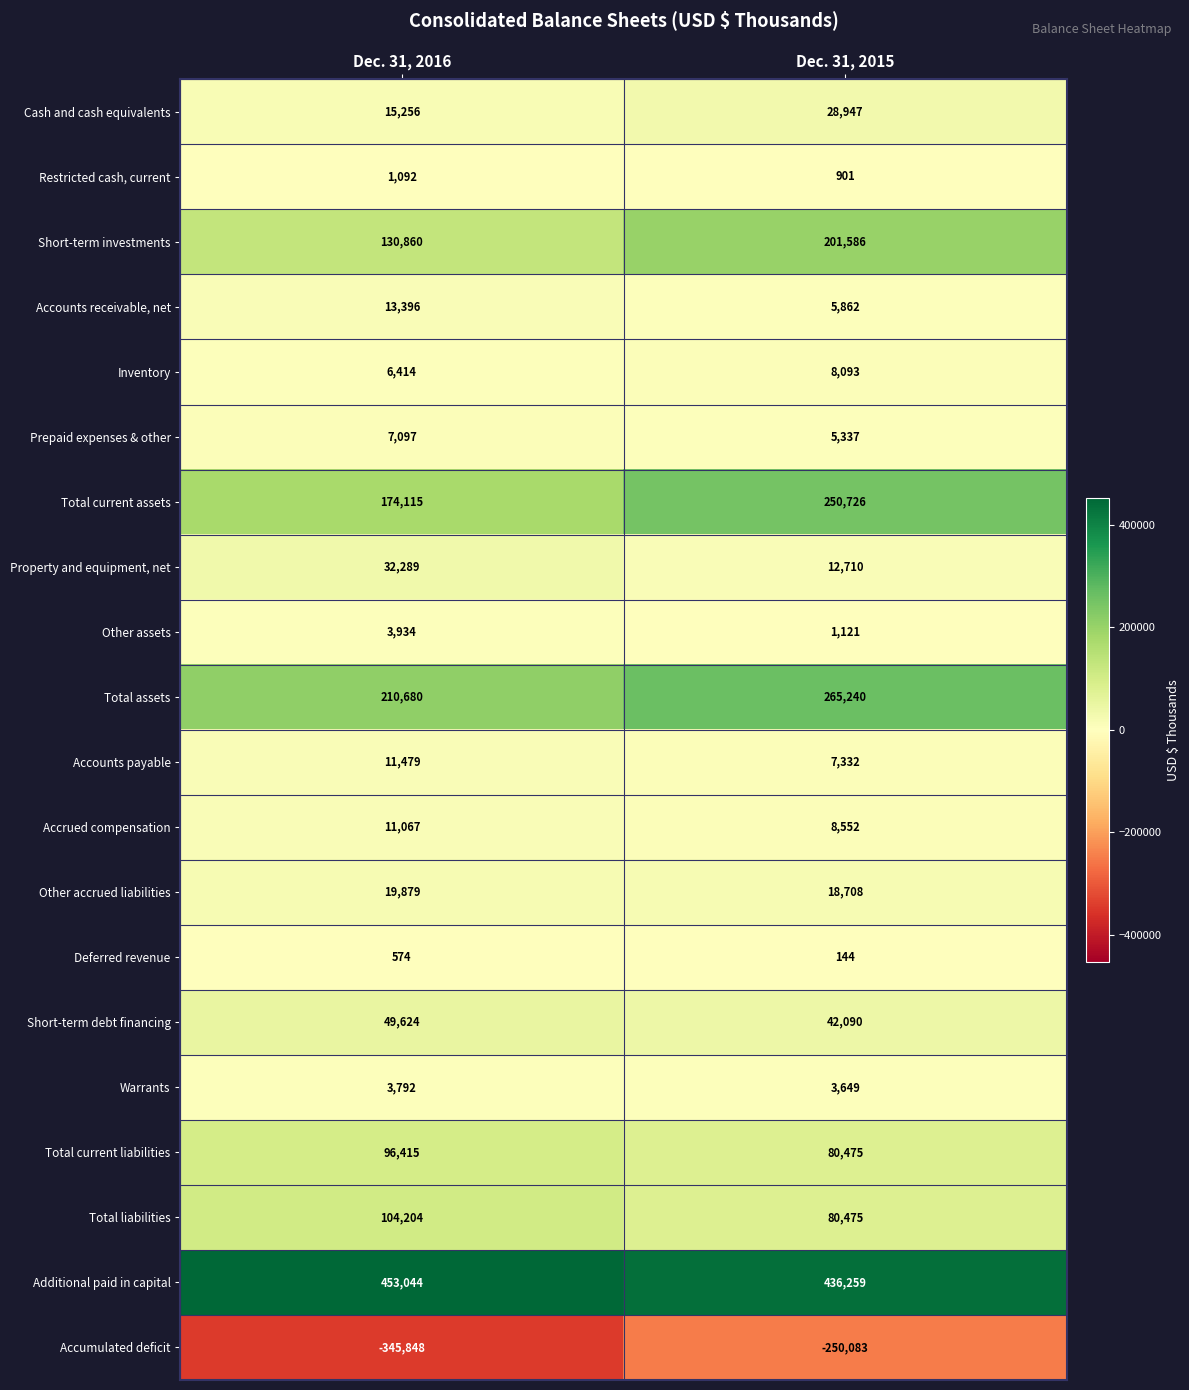

True or false: Total liabilities has a value of 104204 at Dec. 31, 2016.

True